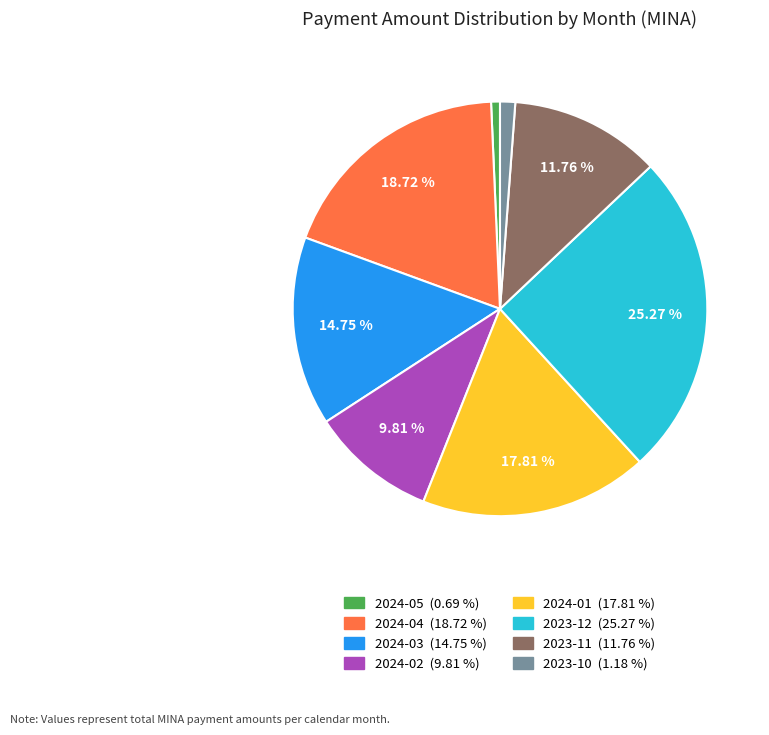

Is there any slice that represents more than half of the pie?

No